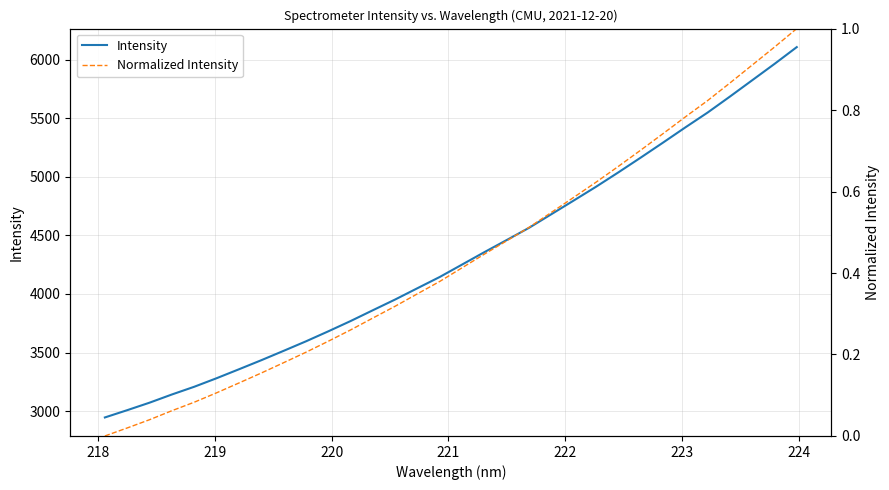

Rank the series by their average value, from highest to lowest.

Intensity, Normalized Intensity